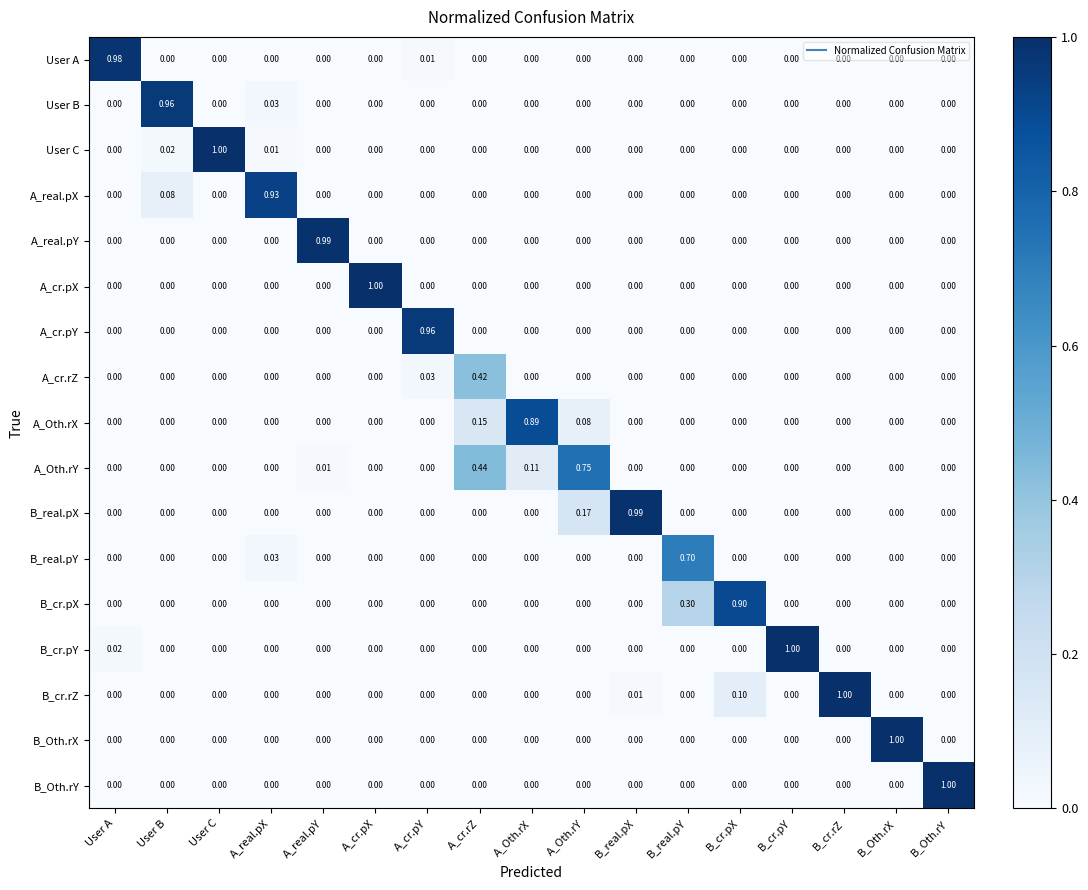

Count the number of data series in this chart.

17